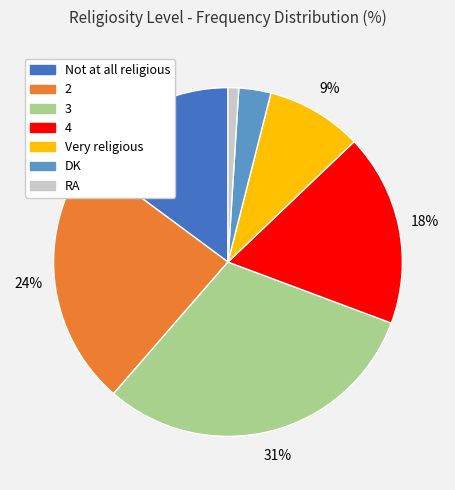

What is the ratio of the value at RA to the value at DK?

0.3